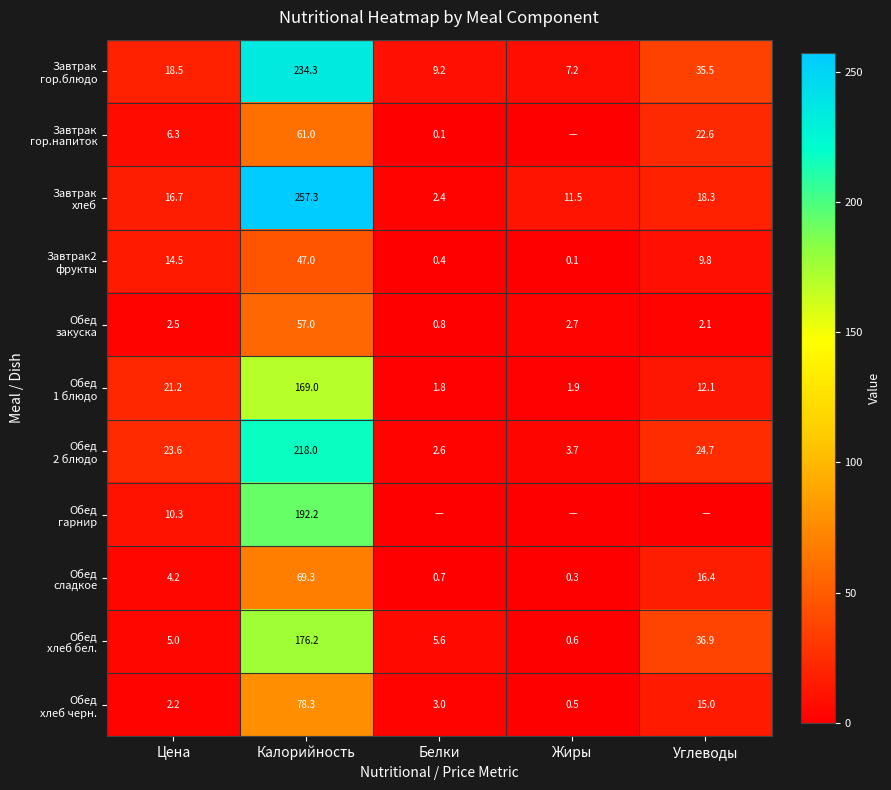

What is the total value across all series at Калорийность?

1559.6